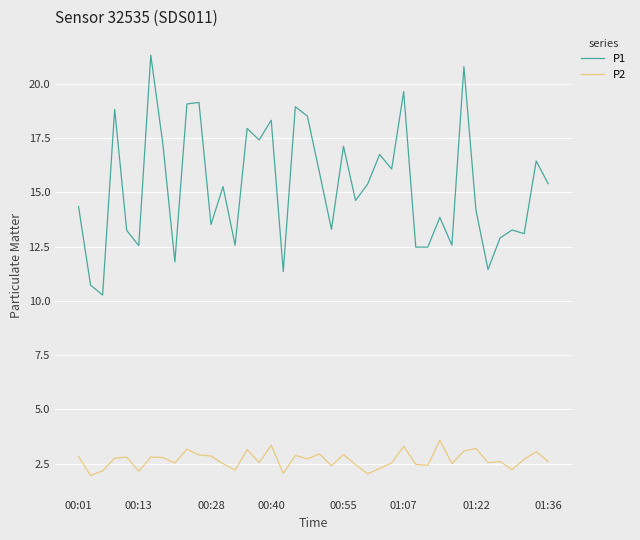

Does the chart have visible grid lines?

Yes